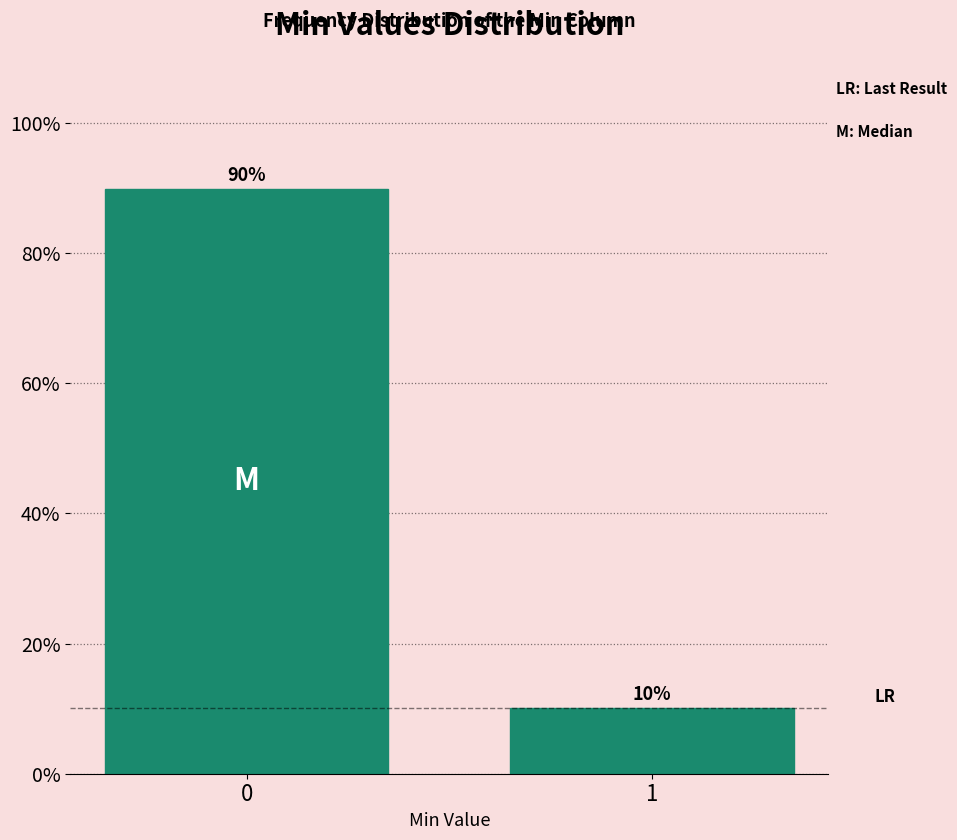

What is the sum of all values?

100.0